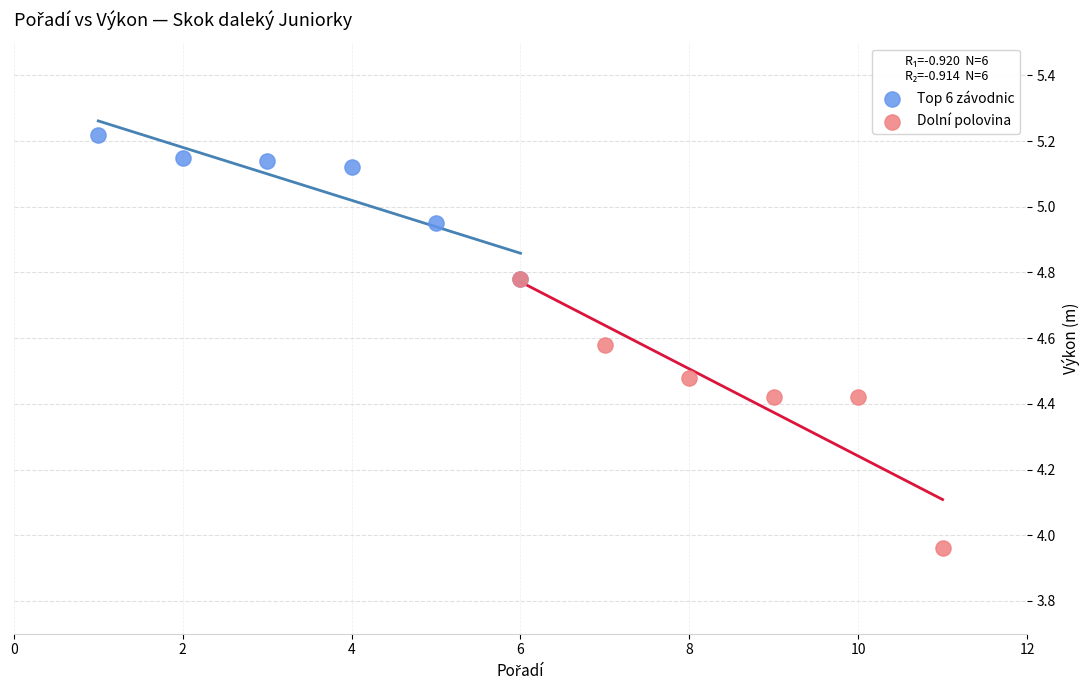

Which series contains the highest Y value?

Top 6 závodnic